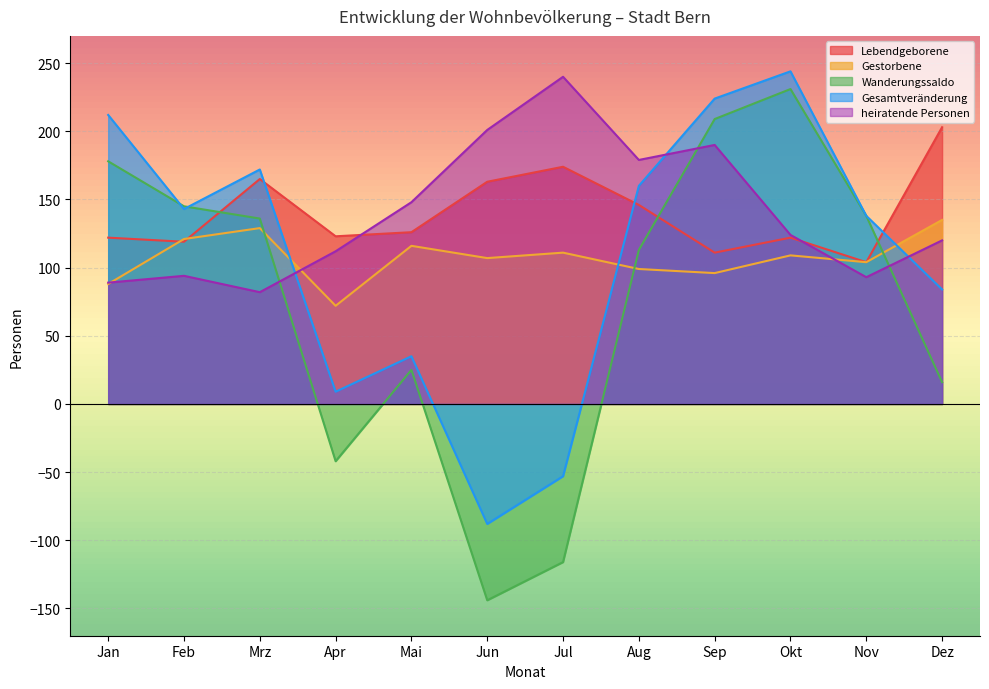

At which category is the sum across all series the highest?

Sep